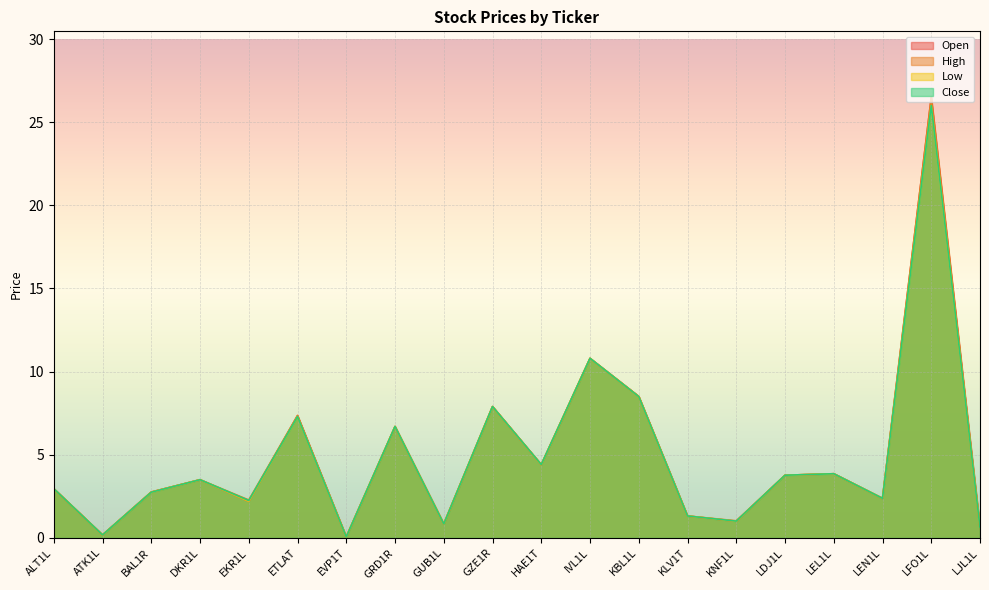

At which category does the chart reach its peak across all series?

LFO1L